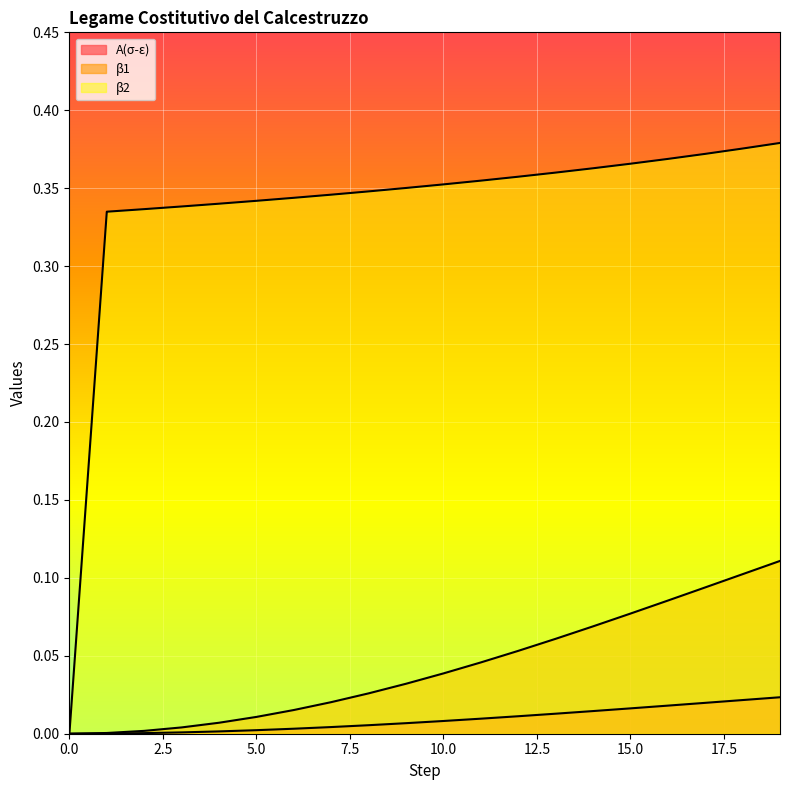

True or false: β1 has more than 0 interior local peaks.

False